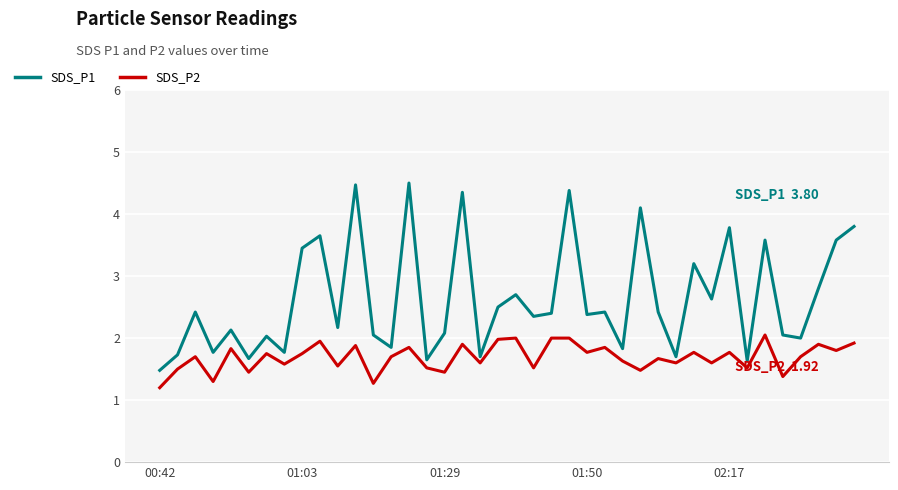

What is the minimum value shown in the chart?

1.2